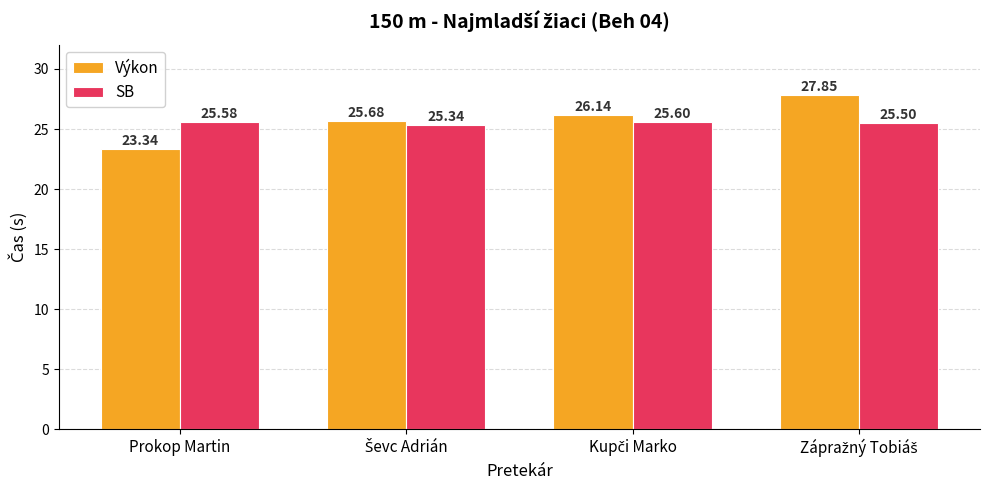

Which series has the widest spread of values?

Výkon